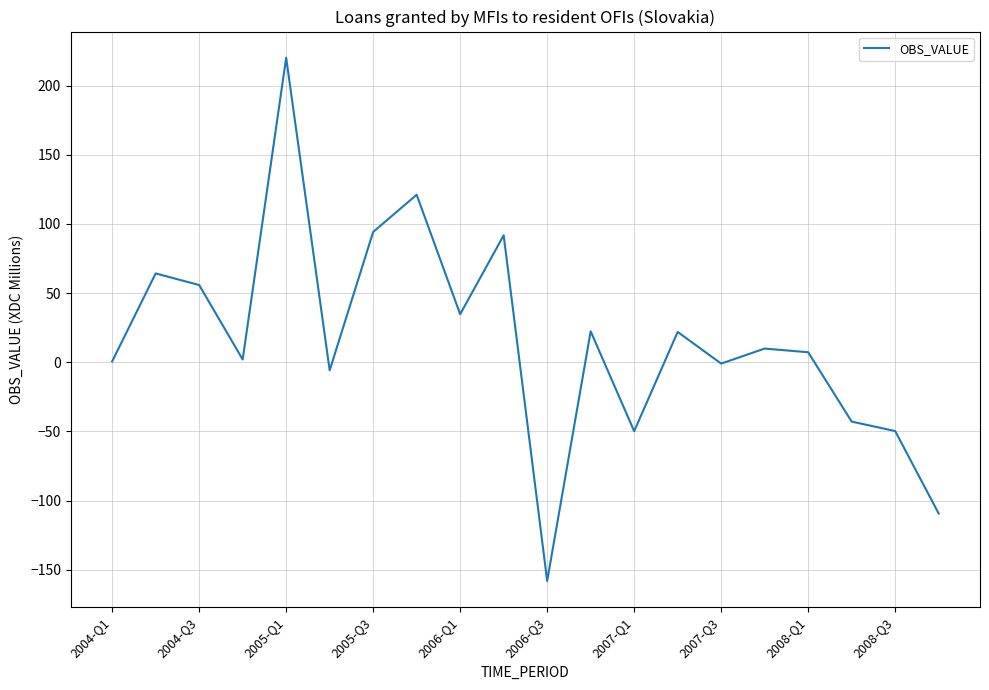

What is the difference between the maximum and minimum values?

378.4